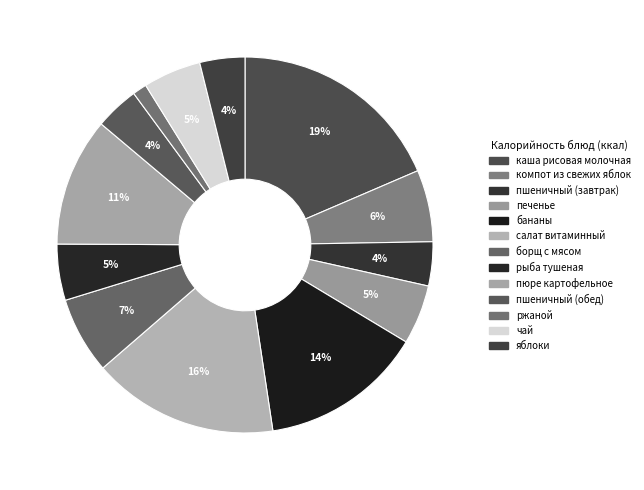

Combined, do печенье and компот из свежих яблок account for over 50%?

No